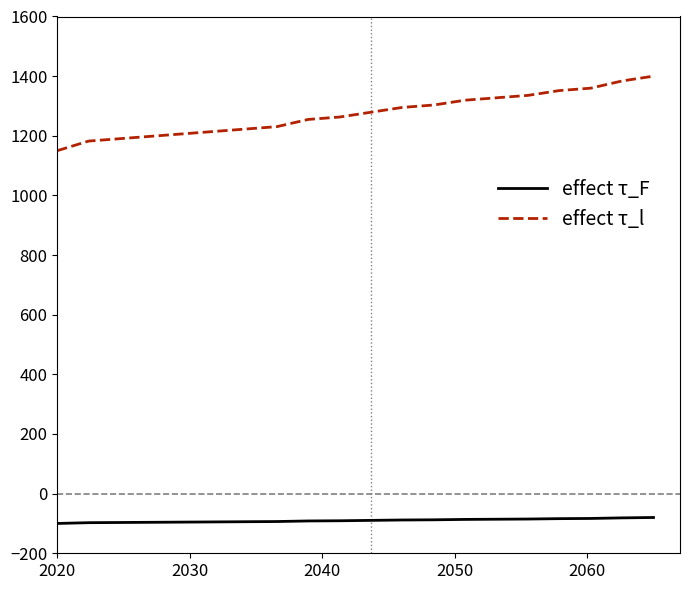

What is the maximum value shown in the chart?

1400.0